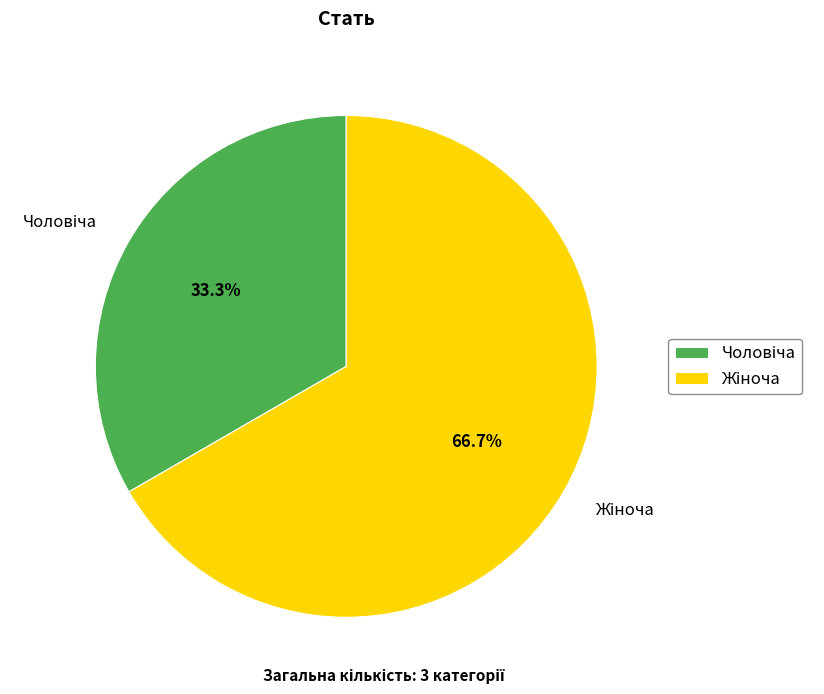

Does any single category account for the majority?

Yes